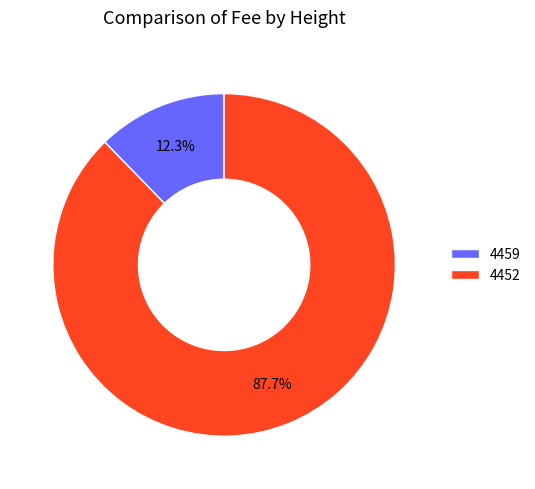

Which slice is the smallest?

4459